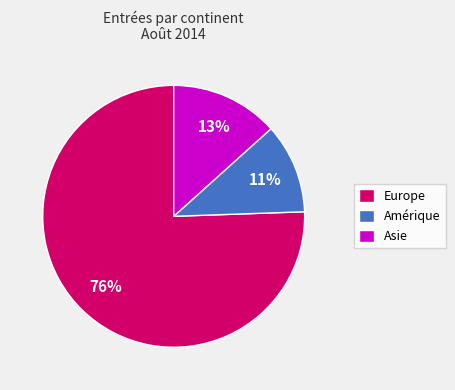

What is the majority slice?

Europe